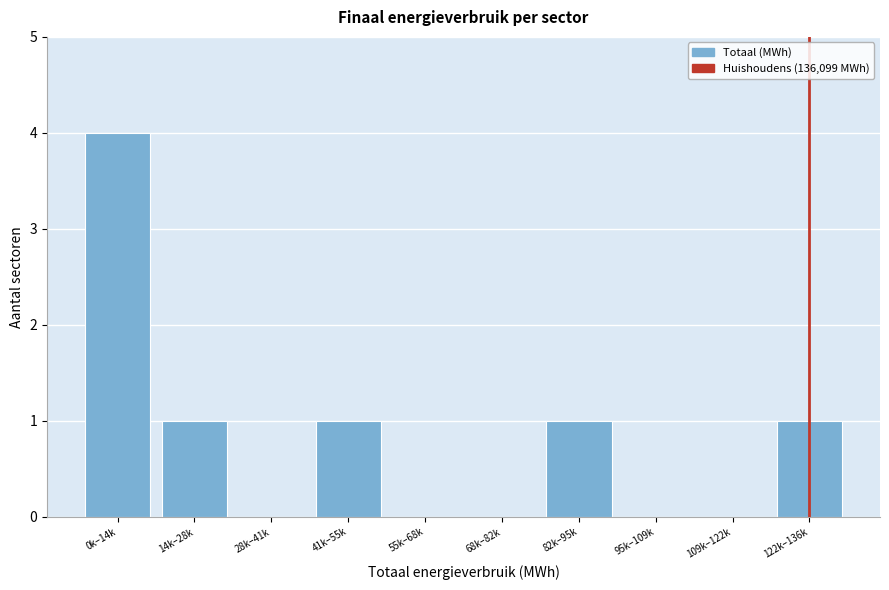

Reading left to right, what are all the values shown in this chart?

0k–14k=4	14k–28k=1	28k–41k=0	41k–55k=1	55k–68k=0	68k–82k=0	82k–95k=1	95k–109k=0	109k–122k=0	122k–136k=1